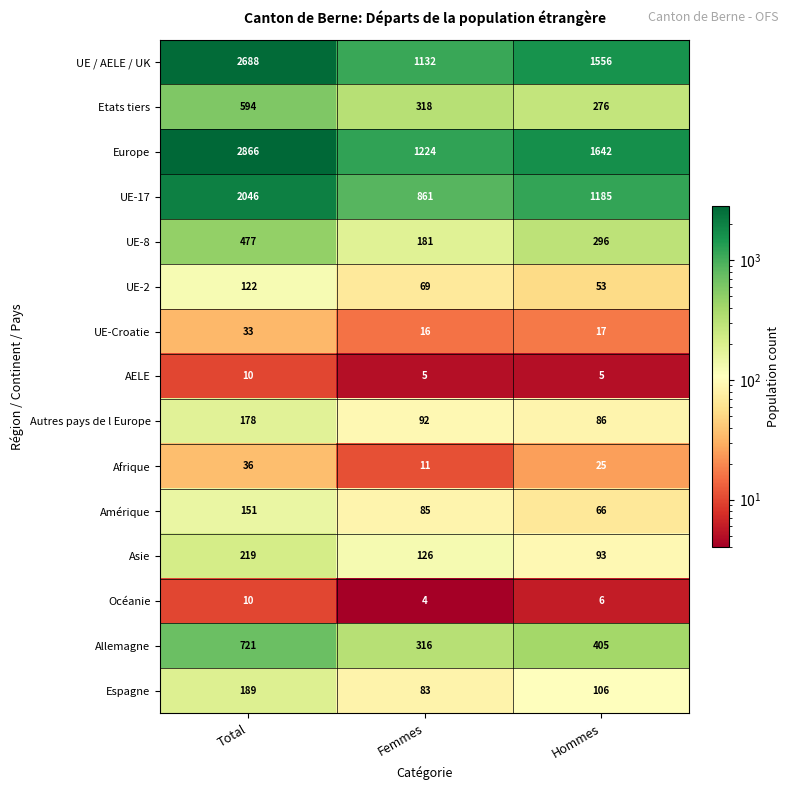

True or false: UE-Croatie has a value of 16 at Femmes.

True